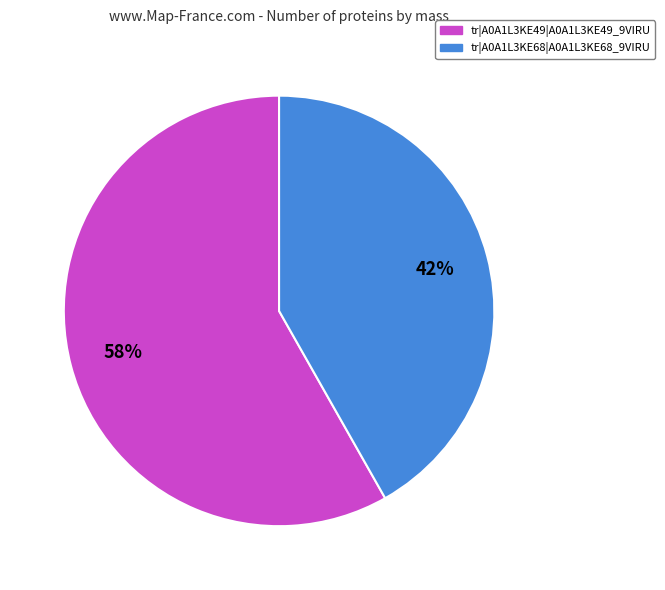

Approximately how many times larger is the value at tr|A0A1L3KE68|A0A1L3KE68_9VIRU compared to tr|A0A1L3KE49|A0A1L3KE49_9VIRU?

0.7